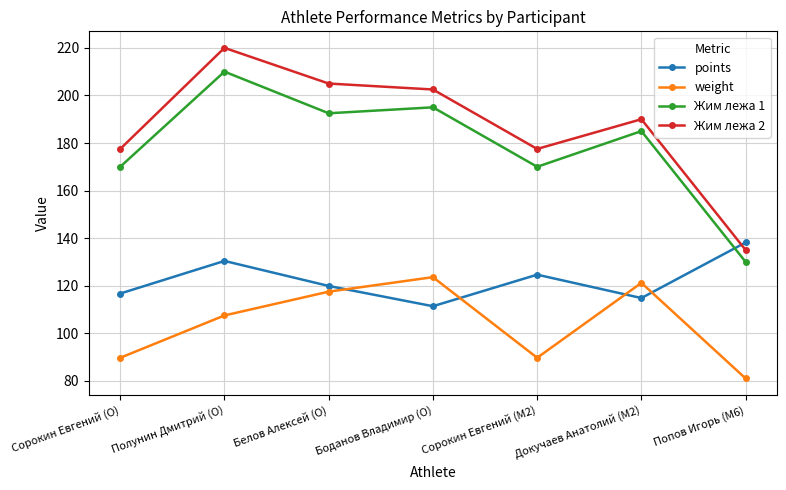

What is the lowest value of the weight series?

81.0